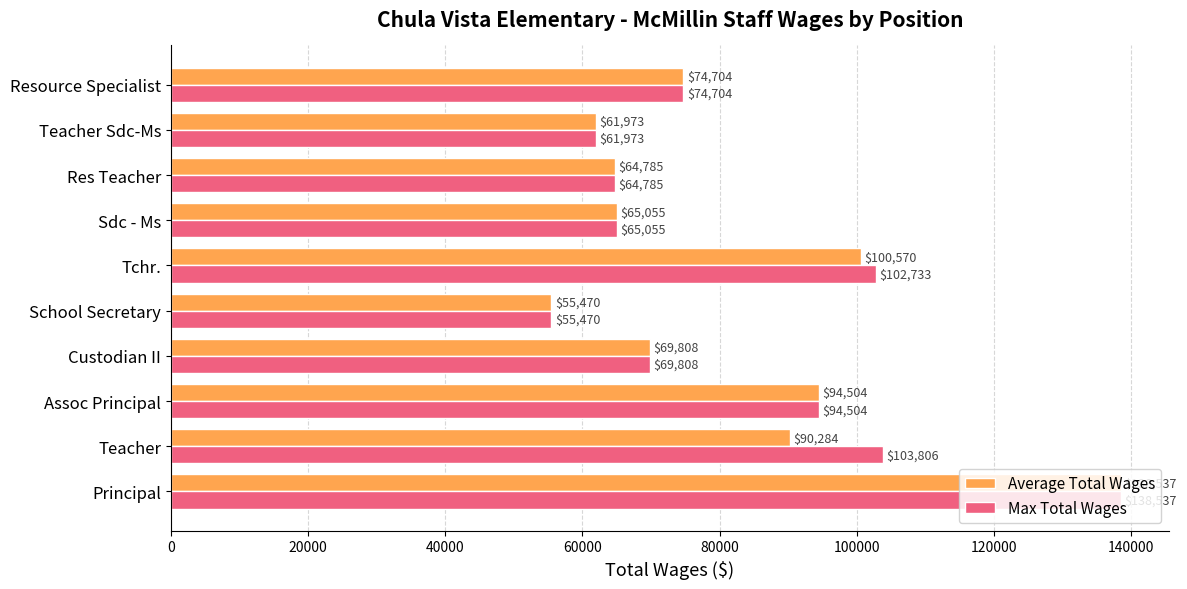

Rank the categories by Average Total Wages value from highest to lowest.

Principal, Tchr., Assoc Principal, Teacher, Resource Specialist, Custodian II, Sdc - Ms, Res Teacher, Teacher Sdc-Ms, School Secretary